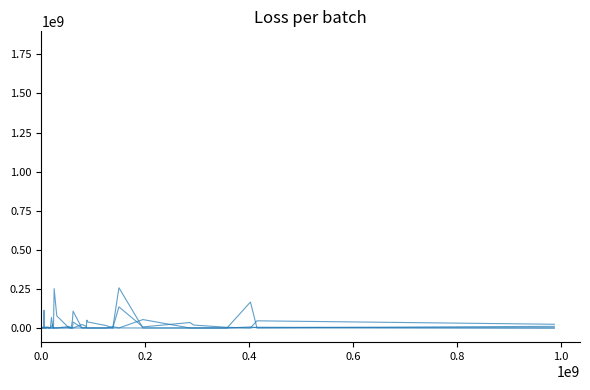

True or false: Uncategorized and Special Purpose cross at least once.

True